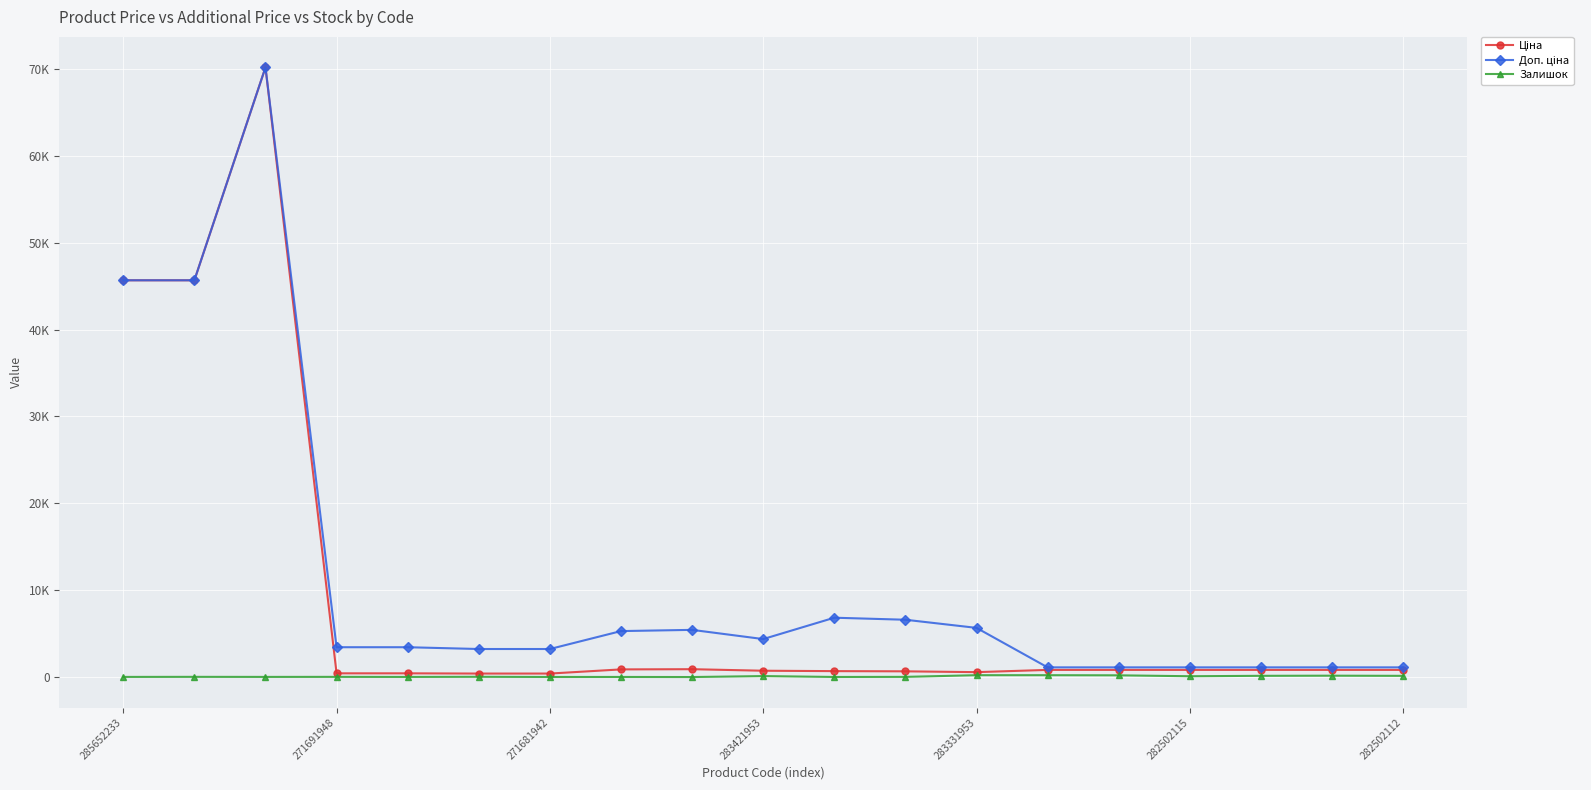

True or false: Доп. ціна and Ціна intersect in this chart.

False